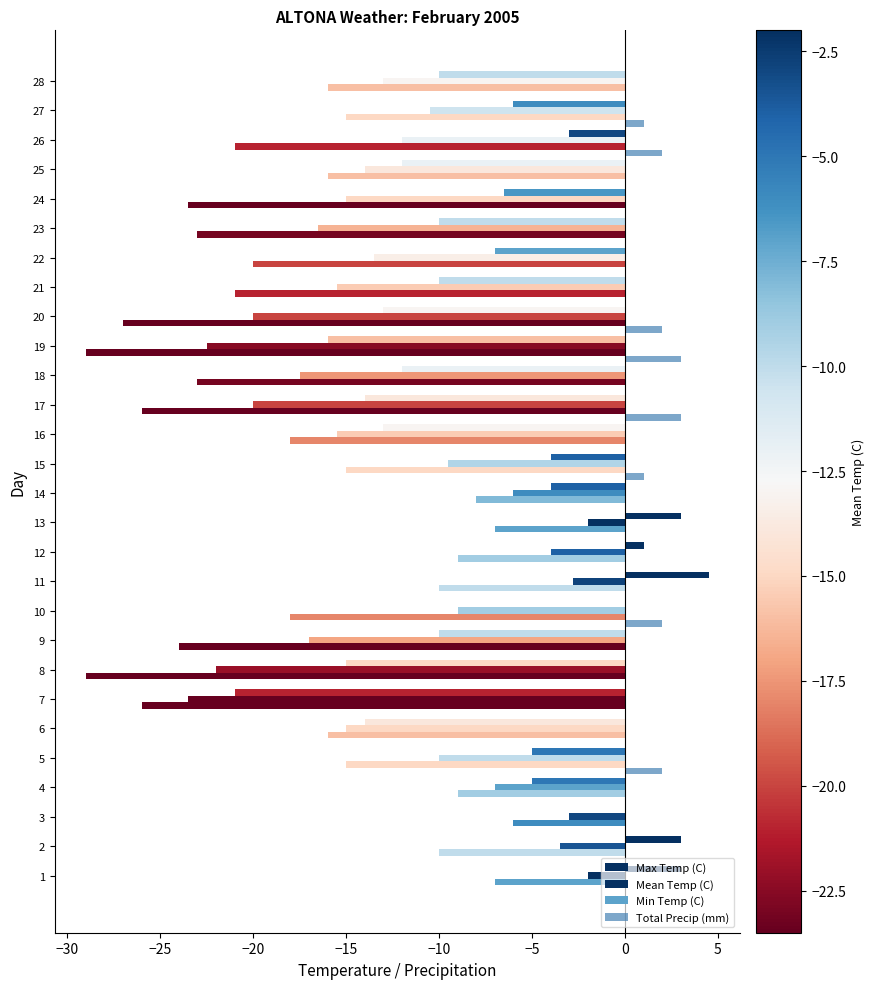

Is it true that Total Precip (mm) equals 0.9 at 26?

False